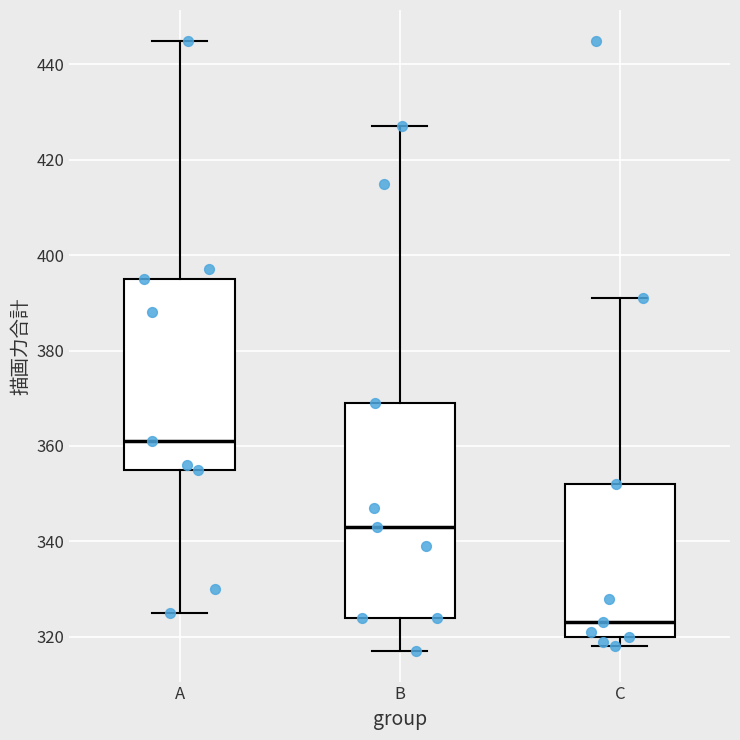

Reading left to right, transcribe this box plot: for each box, give where its median line is, the range the box spans, and where its two whiskers end, as read against the y-axis. The values are not printed on the chart, so give them approximately, as read against the axis.

A: median 362, box 356 to 396, whiskers 326 to 446
B: median 344, box 324 to 370, whiskers 318 to 428
C: median 324, box 320 to 352, whiskers 318 to 392